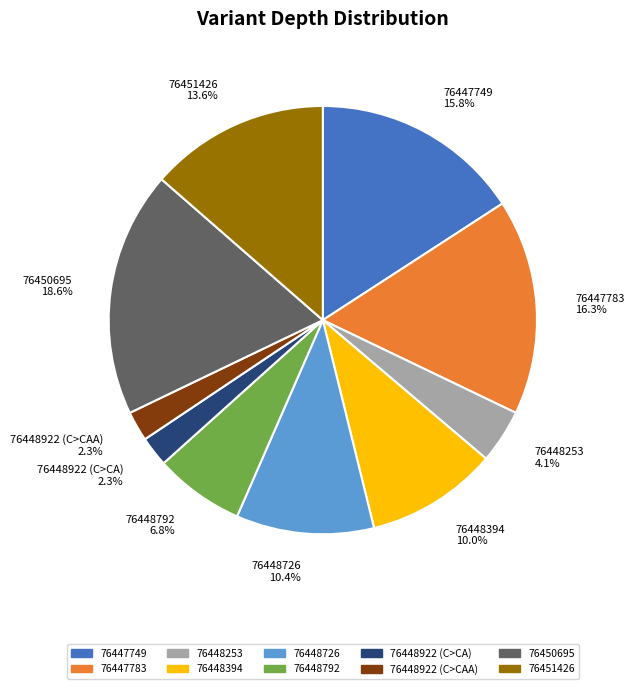

True or false: 76451426 accounts for 26% of the total.

False